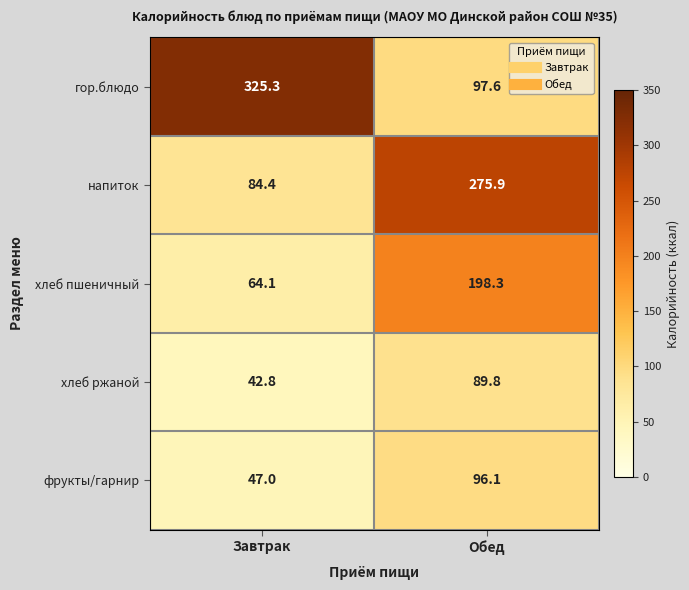

Is it true that хлеб пшеничный equals 40.5 at Завтрак?

False